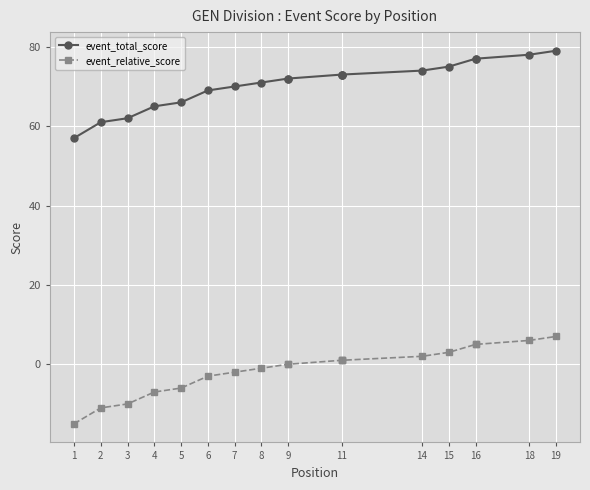

True or false: event_total_score has more than 1 interior local peaks.

False